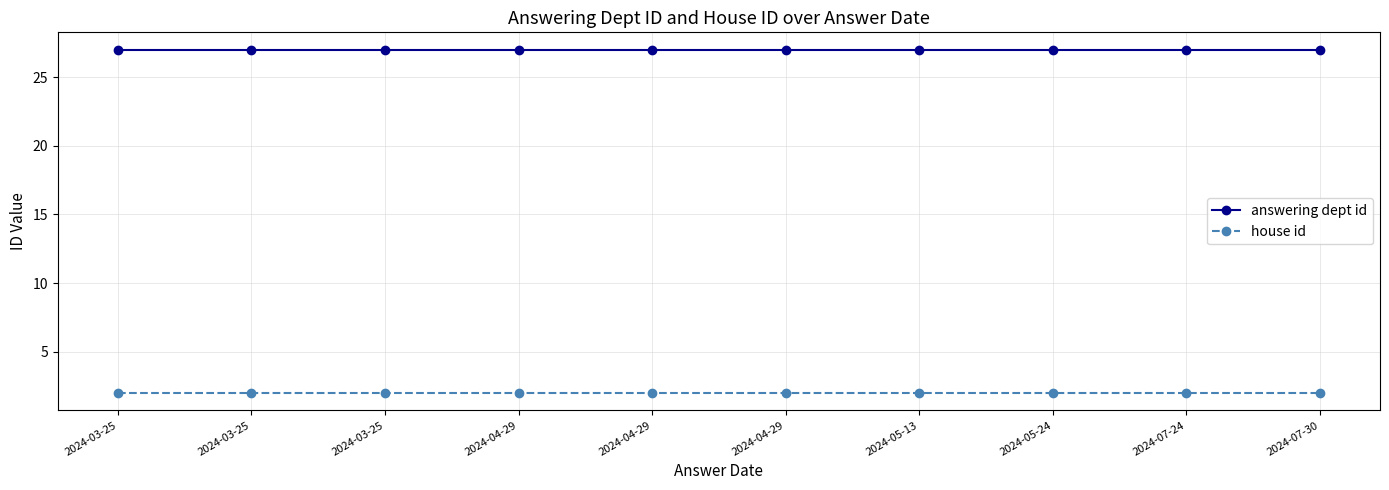

What is the value of the house id point at the 4th from the left?

2